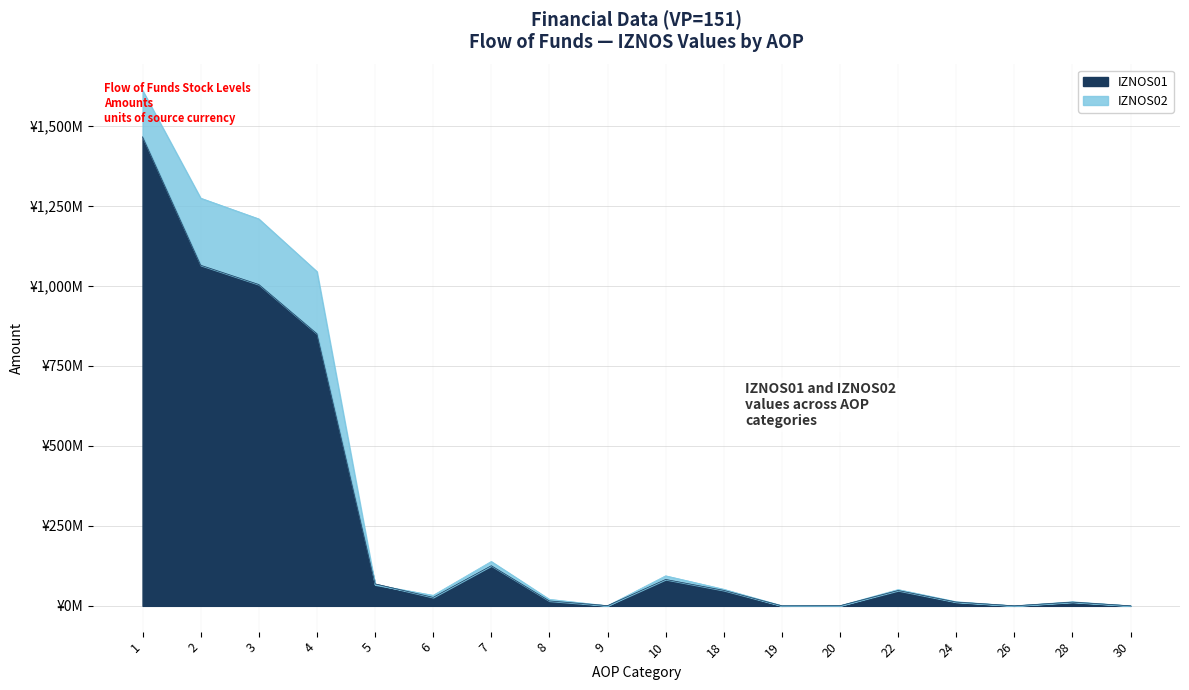

Is the value of IZNOS01 at 8 greater than the value of IZNOS02 at 10?

No